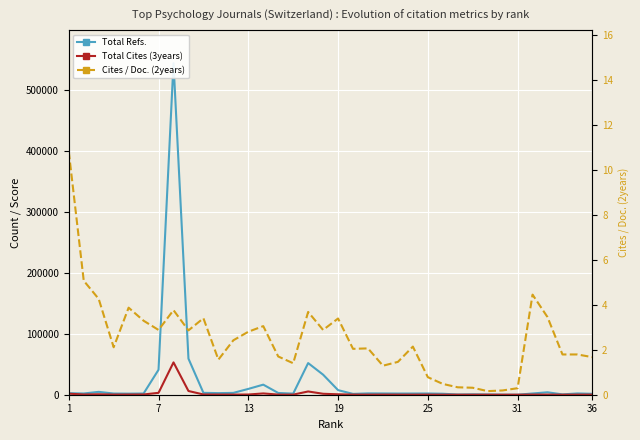

Which series ends up on top after the final intersection of Total Cites (3years) and Total Refs.?

Total Refs.